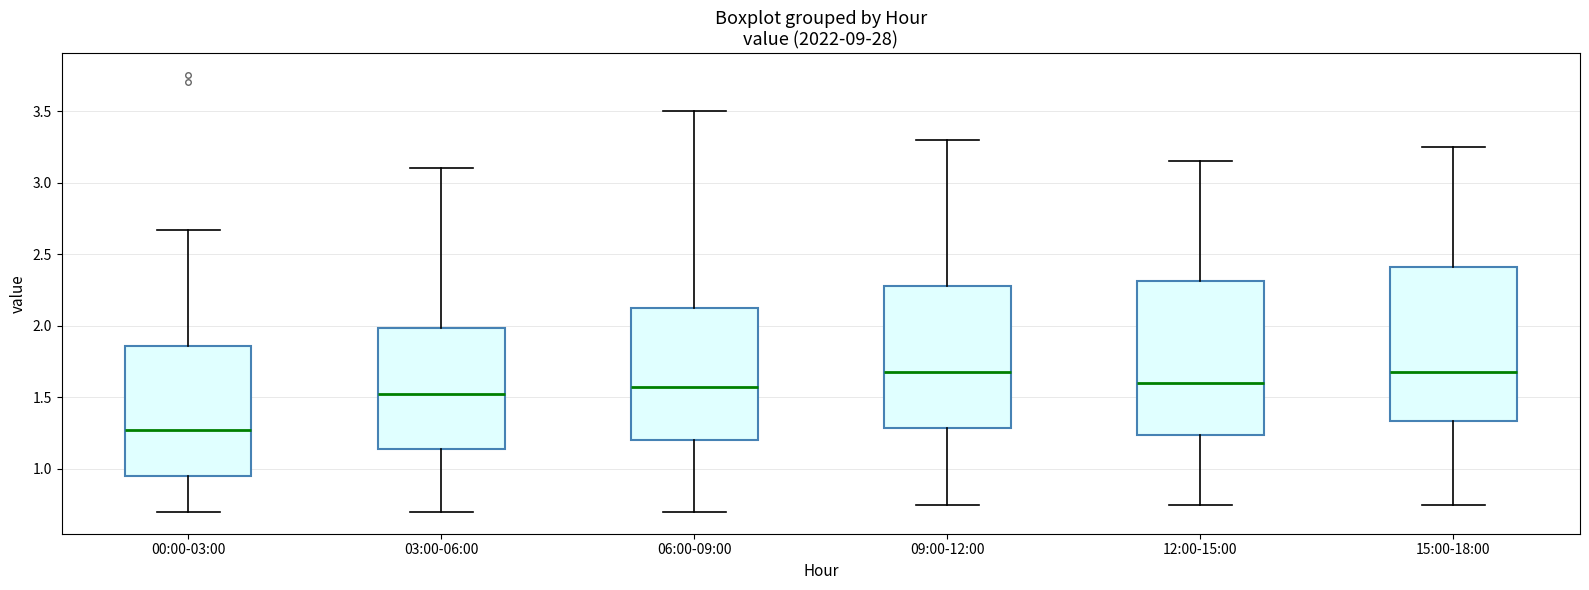

Where does the lower whisker of the box for 06:00-09:00 end on the y-axis? The values are not printed on the chart, so give them approximately, as read against the axis.

0.70